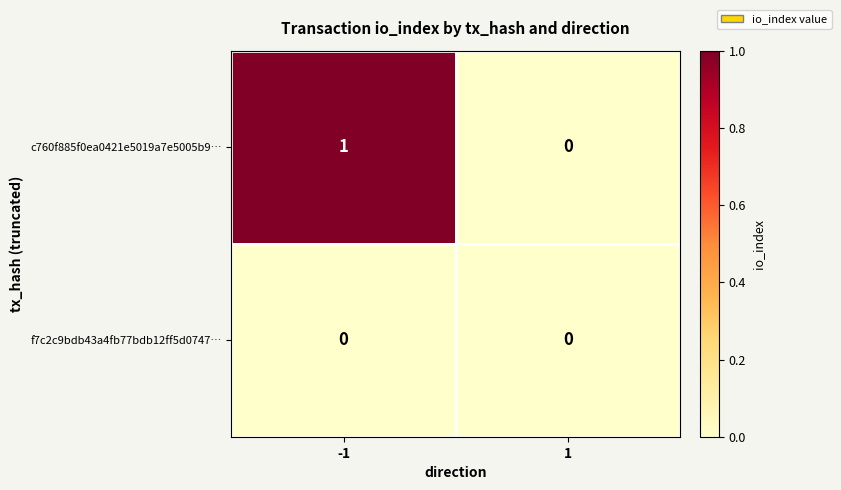

How many distinct data groups are displayed?

2